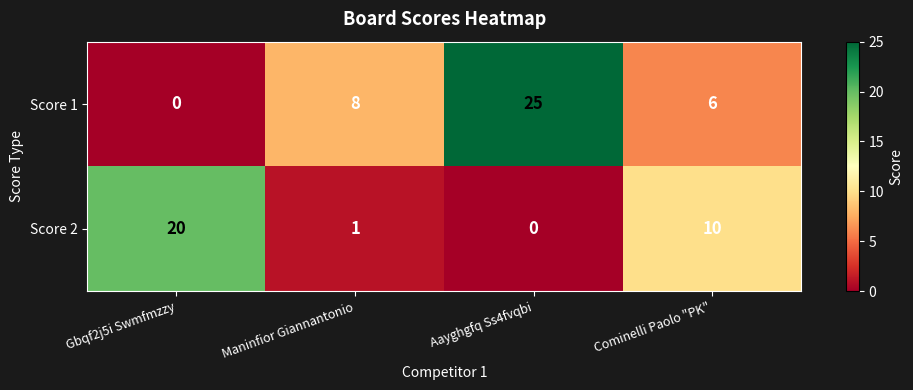

What is the sum of all Score 2 values?

31